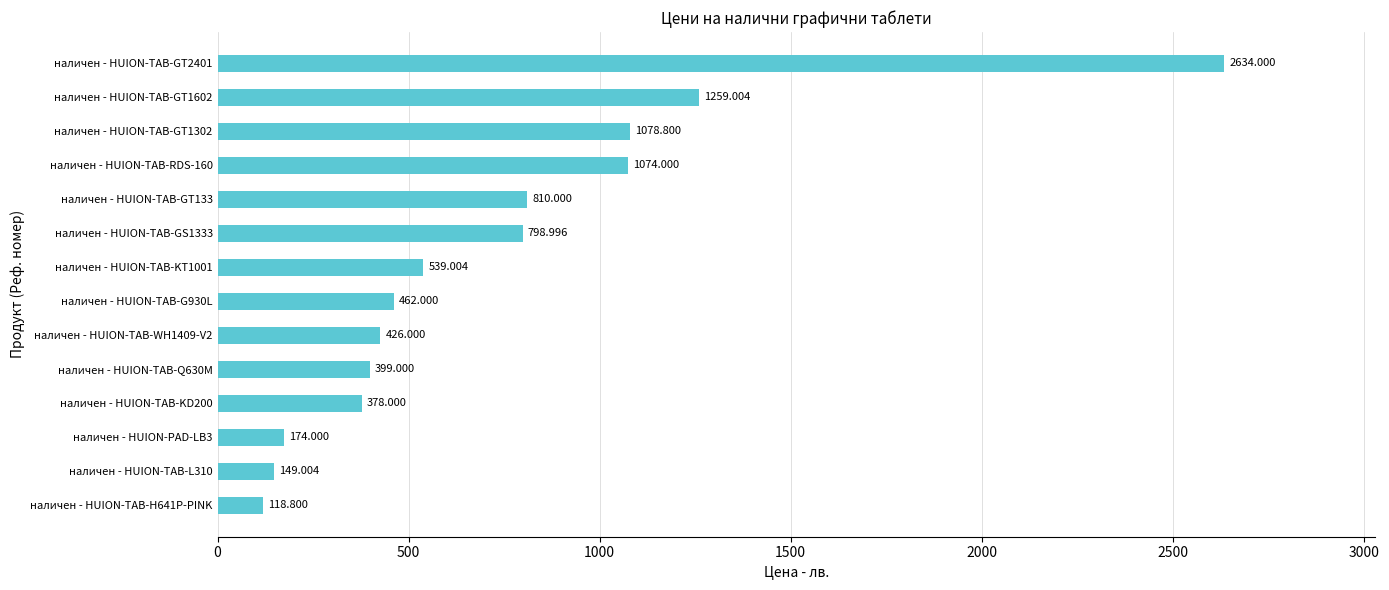

Where is the data nearest to the value 1376?

наличен - HUION-TAB-GT1602